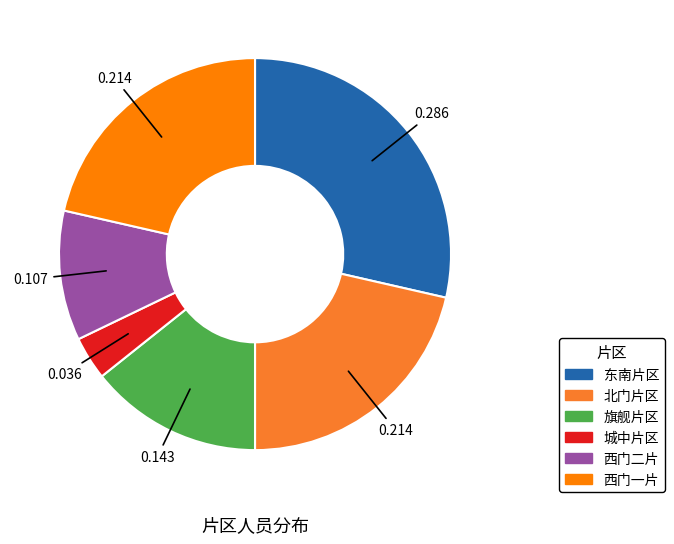

Which slice is the largest?

东南片区